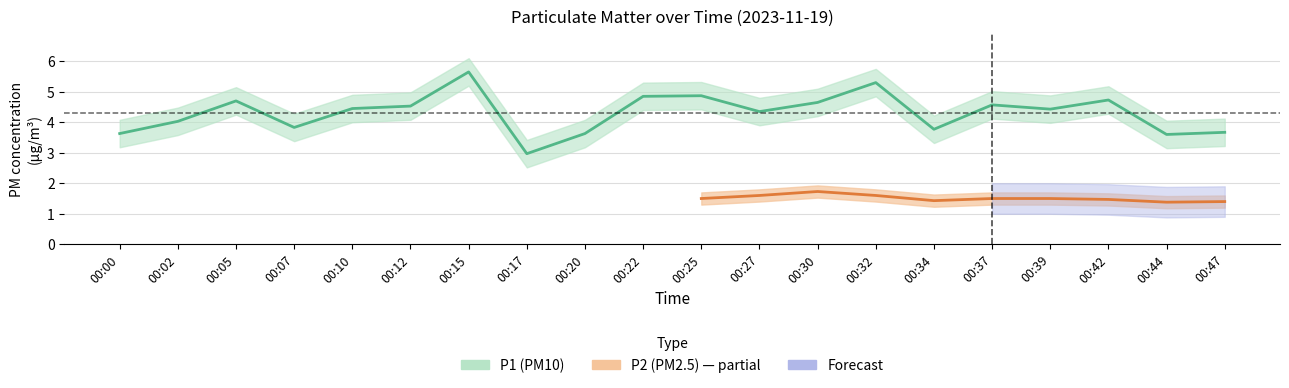

Approximately how many times larger is the value at 00:32 compared to 00:27?

1.2